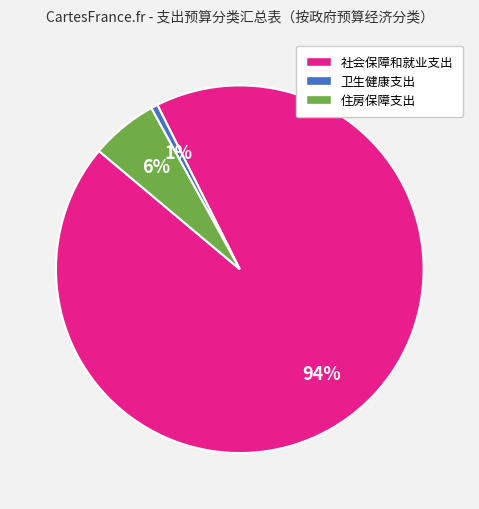

Do 卫生健康支出 and 社会保障和就业支出 together represent more than half of the pie?

Yes